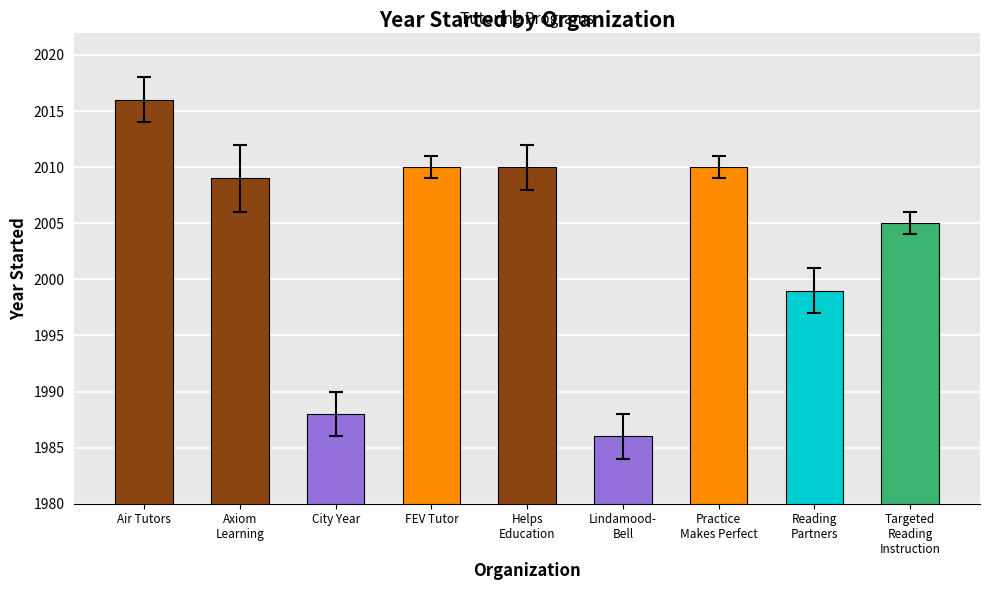

What is the greatest value displayed?

2016